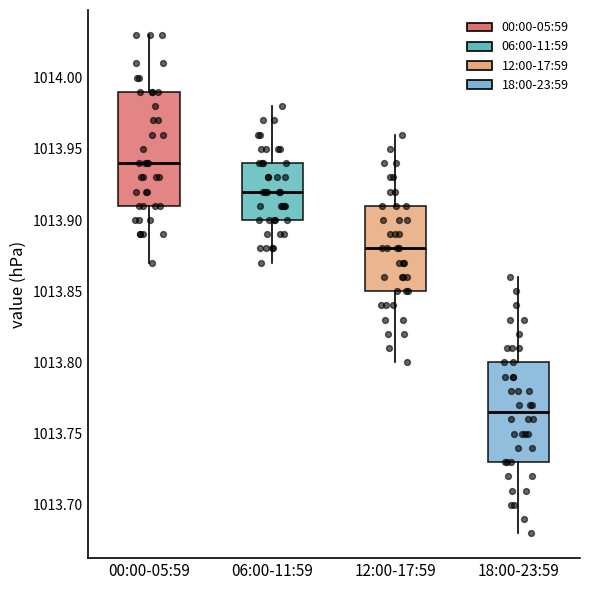

Reading left to right, read every box against the y-axis: the position of its median line, the range the box covers, and the ends of its whiskers. The values are not printed on the chart, so give them approximately, as read against the axis.

00:00-05:59: median 1013.940, box 1013.910 to 1013.990, whiskers 1013.870 to 1014.030
06:00-11:59: median 1013.920, box 1013.900 to 1013.940, whiskers 1013.870 to 1013.980
12:00-17:59: median 1013.880, box 1013.850 to 1013.910, whiskers 1013.800 to 1013.960
18:00-23:59: median 1013.765, box 1013.730 to 1013.800, whiskers 1013.680 to 1013.860